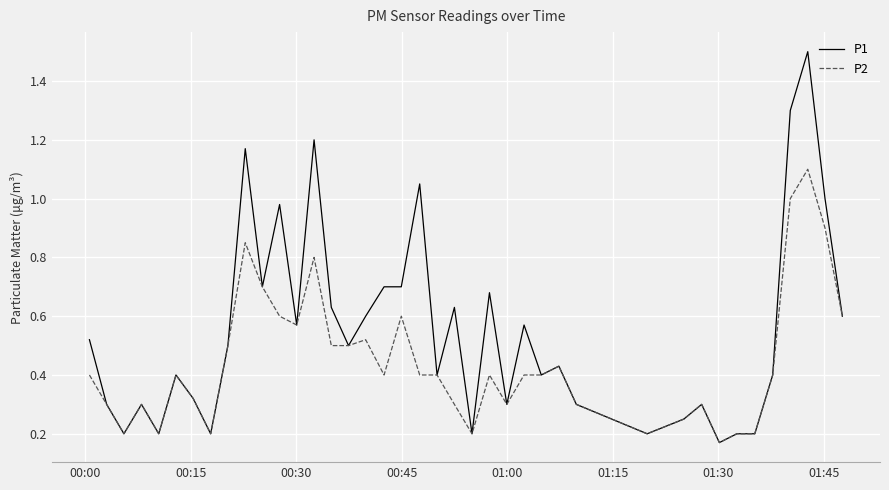

List the series in order of their peak value, highest first.

P1, P2